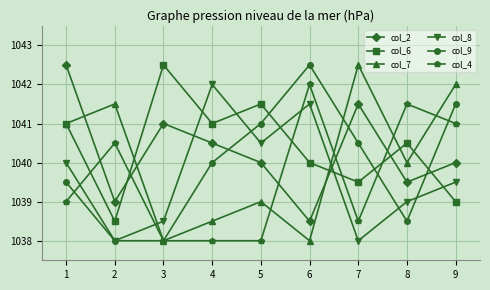

Which series ends up on top after the final intersection of col_8 and col_2?

col_2